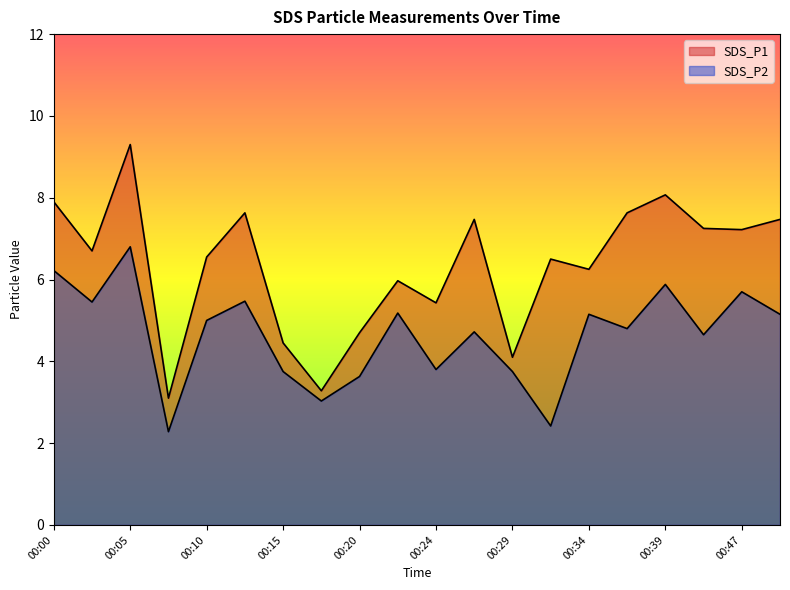

What is the value of the SDS_P2 point at the 20th from the left?

5.2